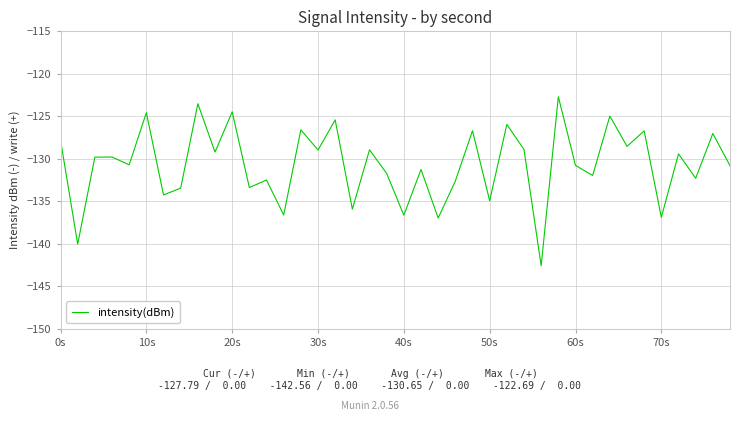

What is the minimum value shown in the chart?

-142.6